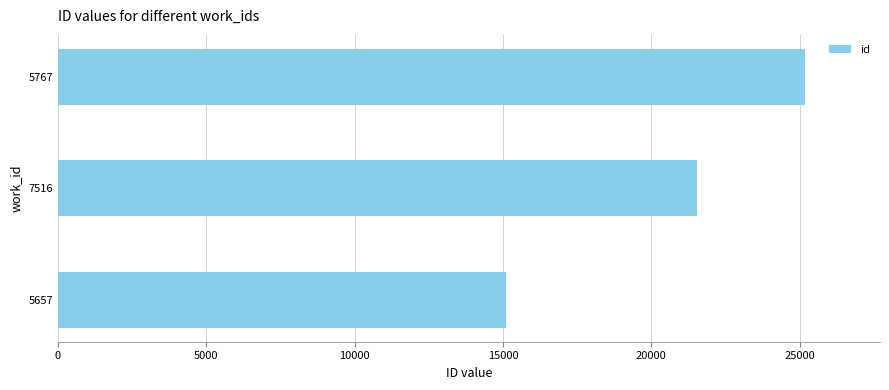

Count the values in the range 15110 to 25190.

3